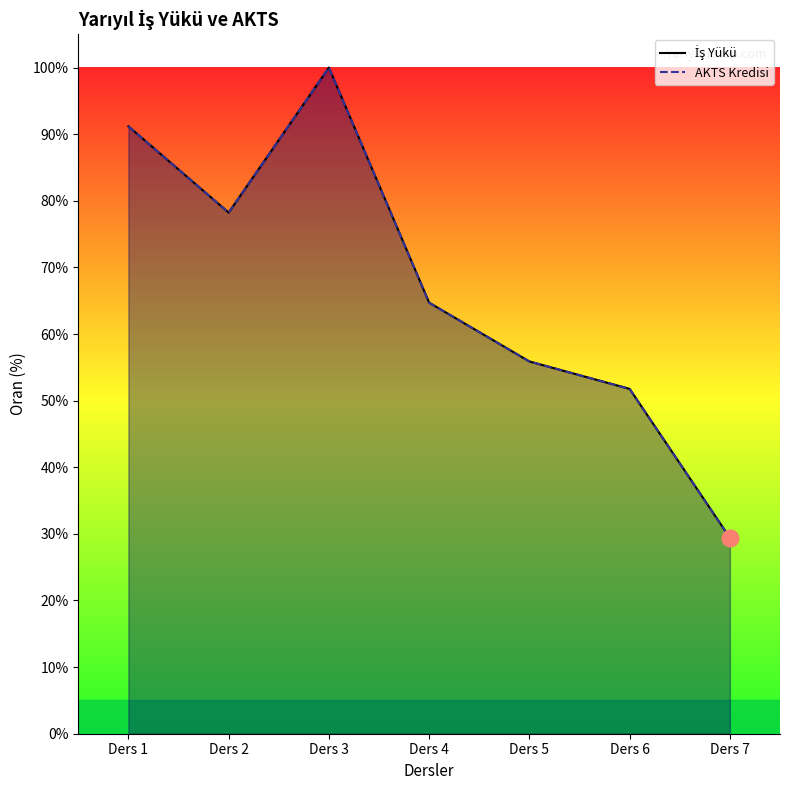

True or false: AKTS Kredisi has a value of 78.2 at Ders 2.

True